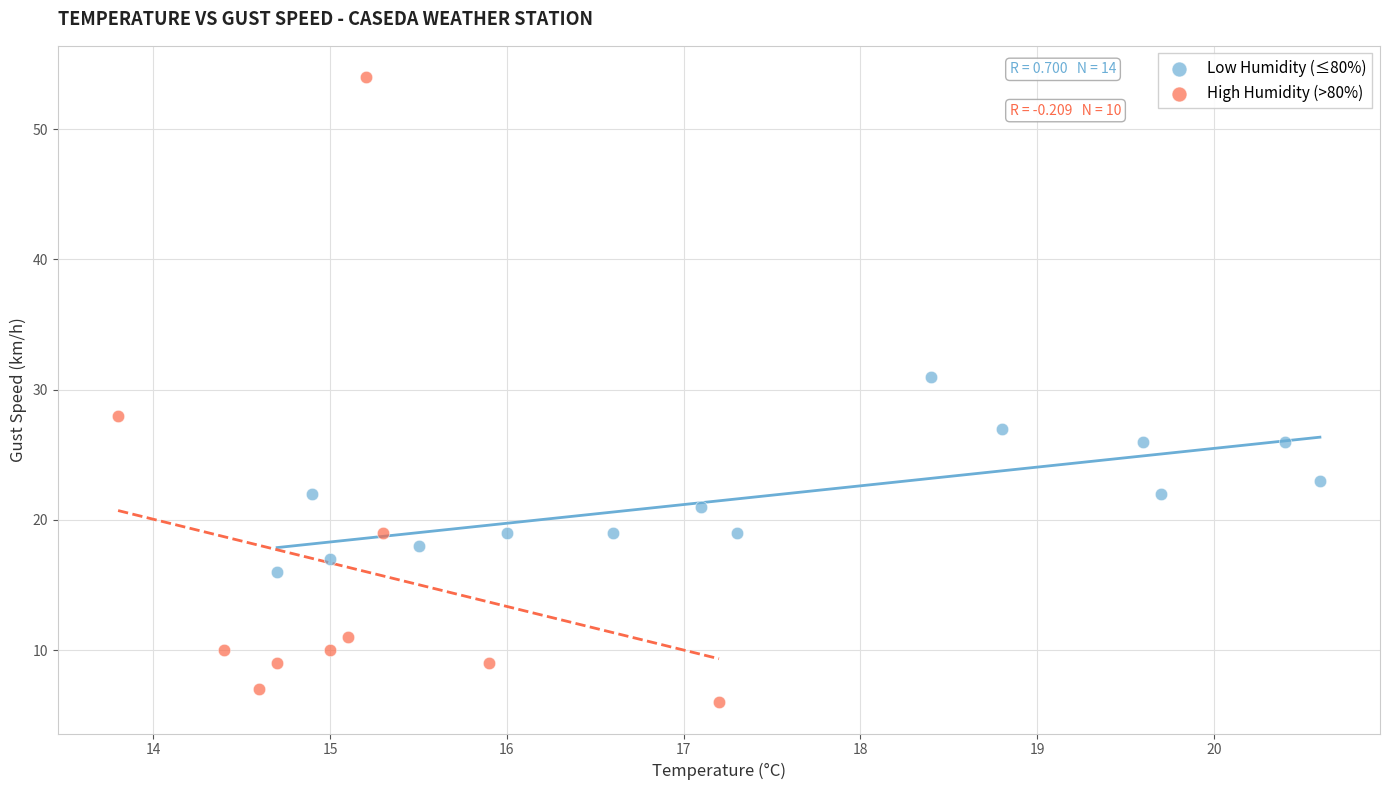

Which series contains the highest Y value?

High Humidity (>80%)